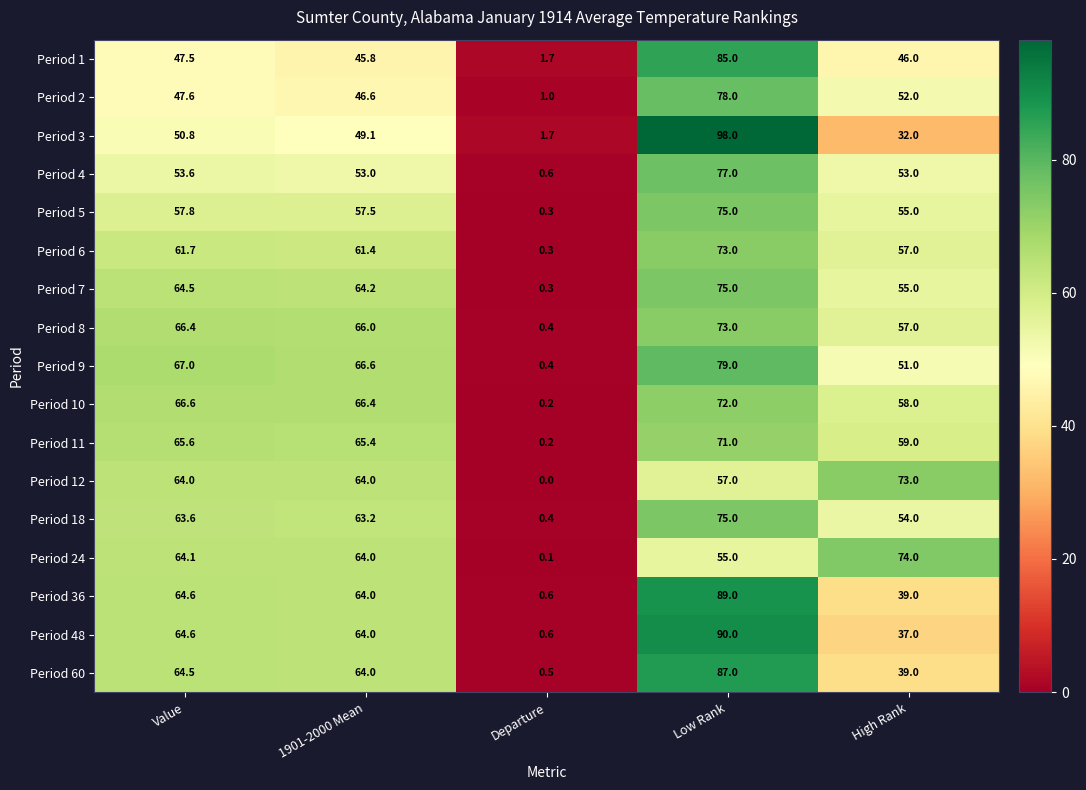

Which series has the largest range (max minus min)?

Period 3